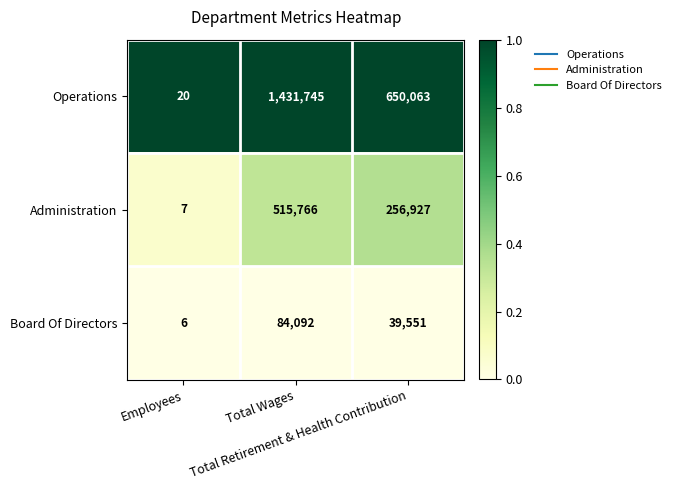

What is the maximum value shown in the chart?

1431745